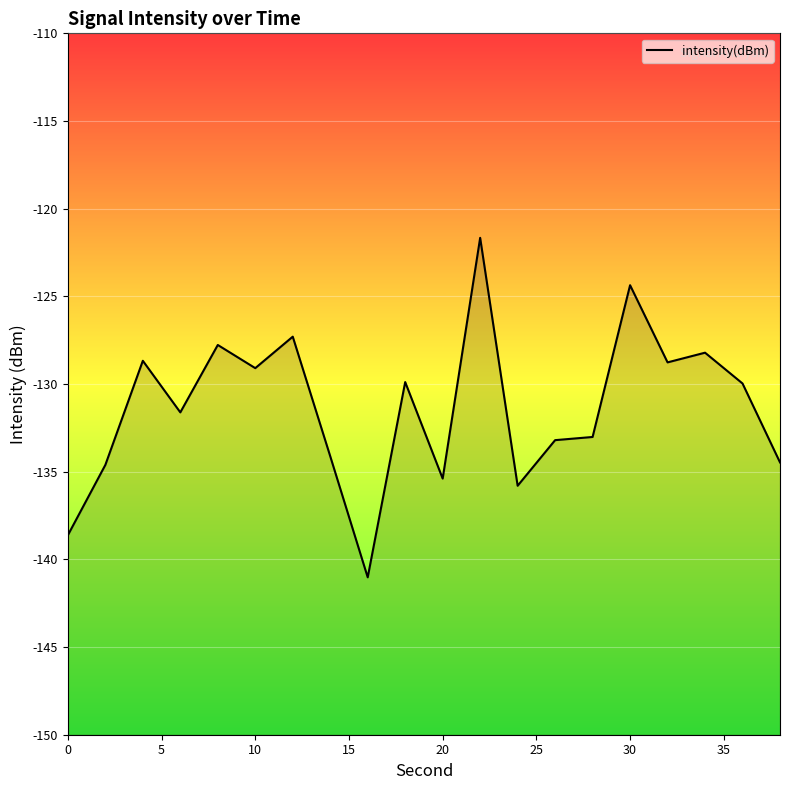

What is the greatest value displayed?

-121.7